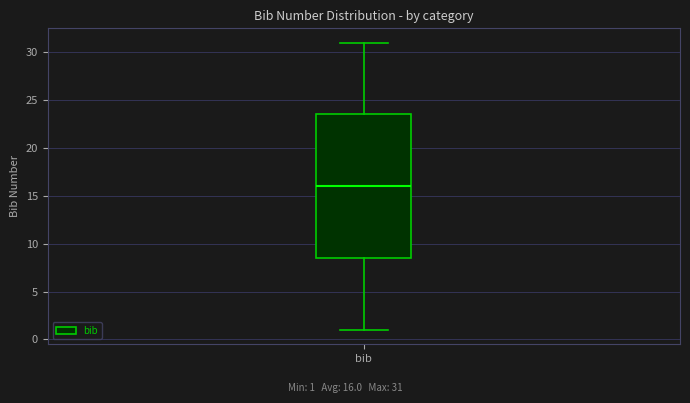

Read this box plot against the y-axis: the position of the median line, the range covered by the box, and the ends of both whiskers. The values are not printed on the chart, so give them approximately, as read against the axis.

median 16.0, box 8.5 to 23.5, whiskers 1.0 to 31.0